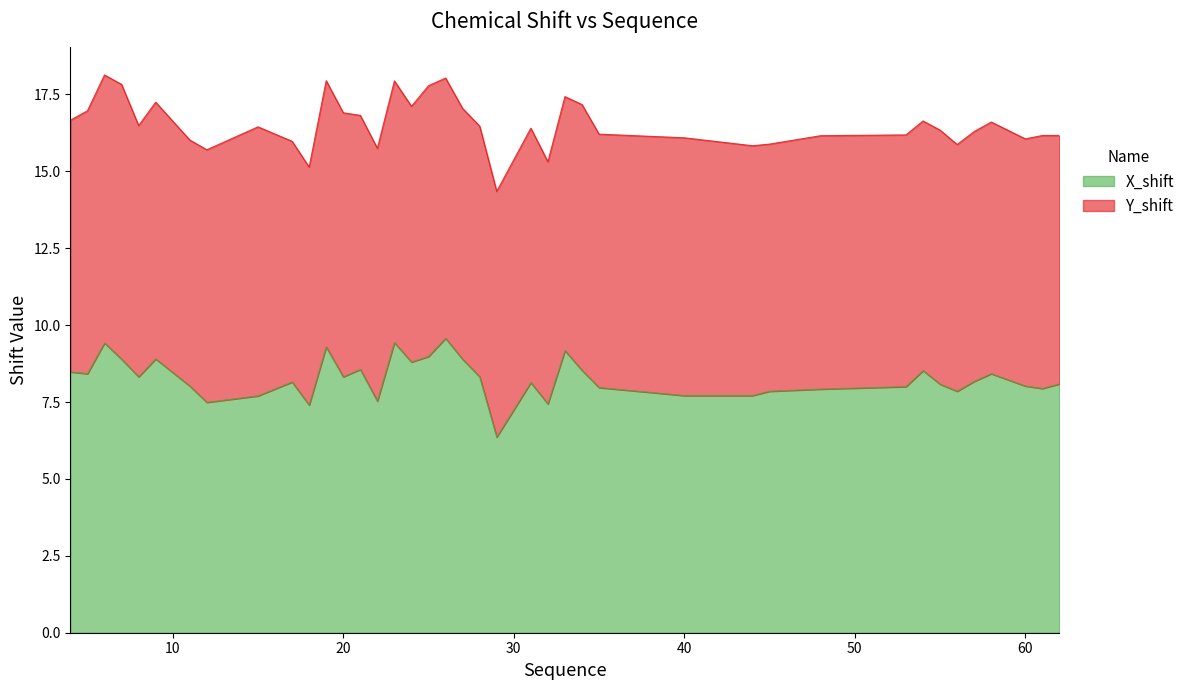

What is the minimum value shown in the chart?

6.4